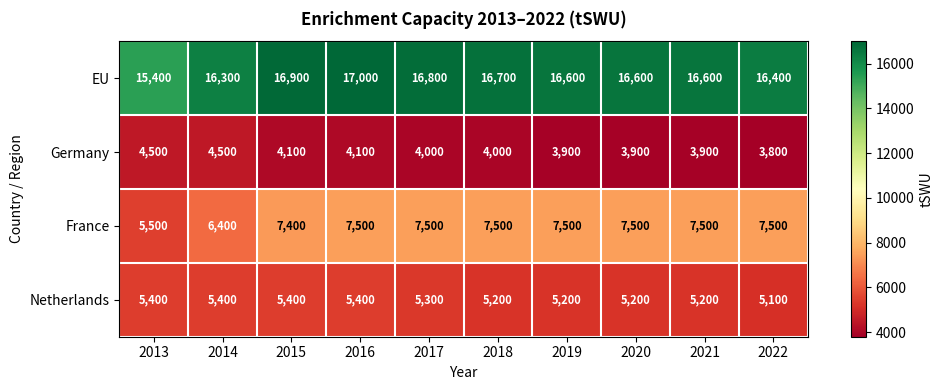

What is the smallest value displayed?

3800